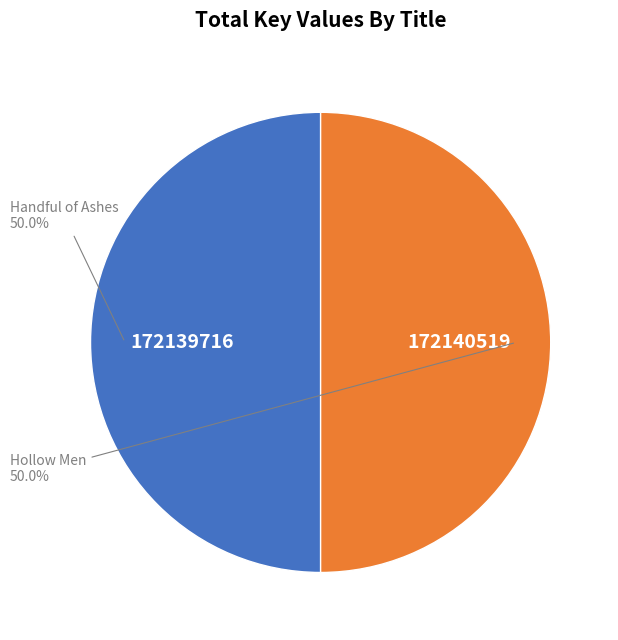

What is the smallest slice in the pie chart?

Handful of Ashes